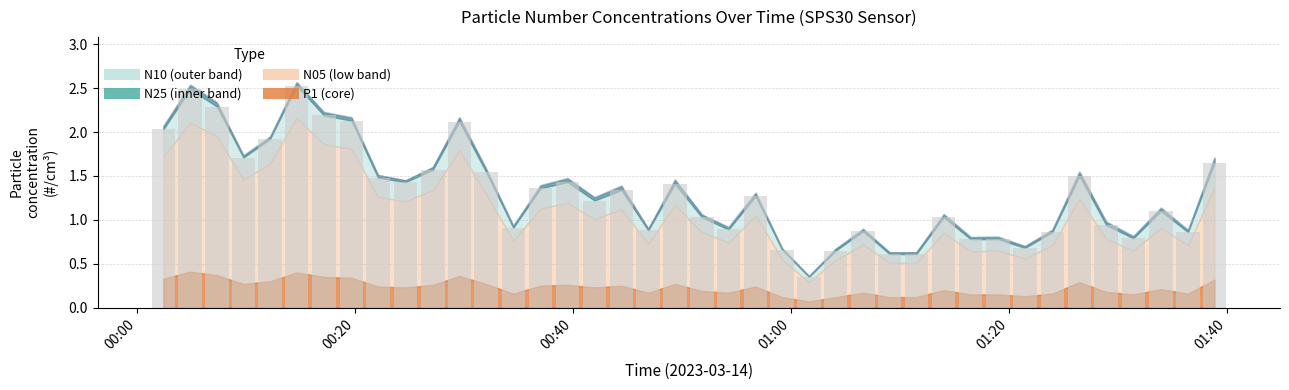

What is the sum of the N25 values at 2023-03-14T00:24:38 and 2023-03-14T01:36:27?

2.3